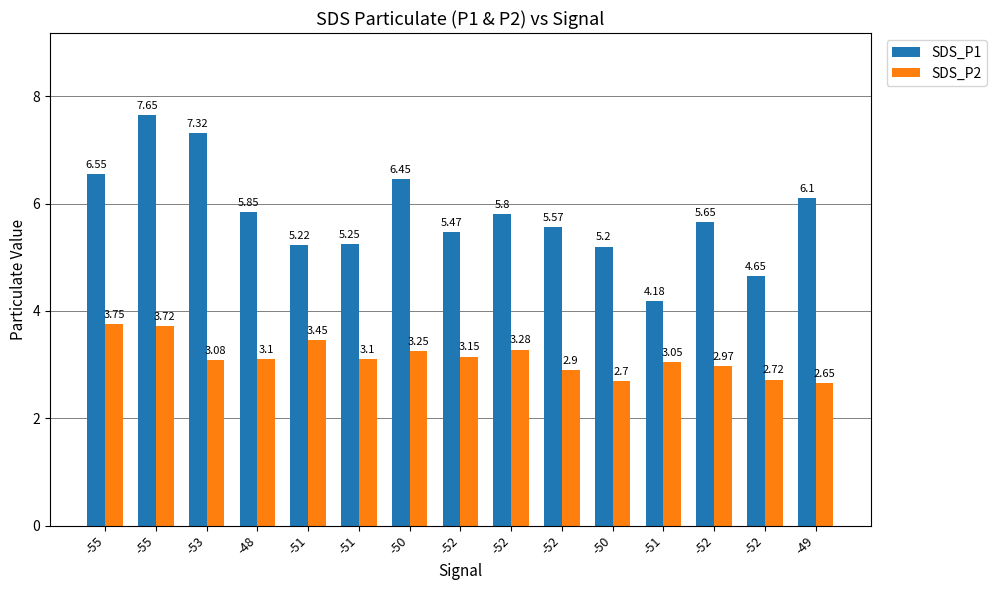

How many bars are there in each group?

2